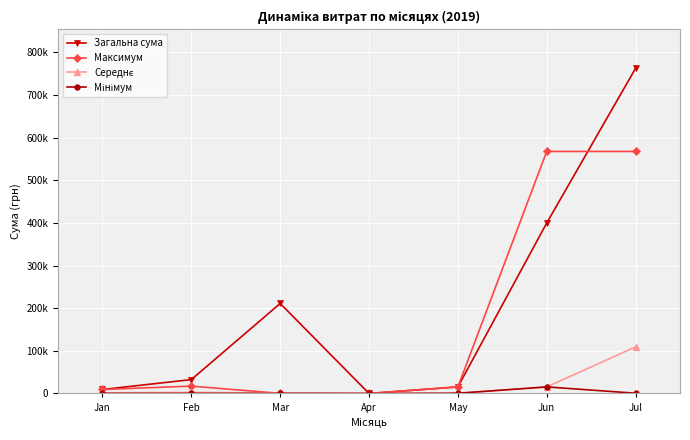

Is this an area chart (filled region under the line)?

No